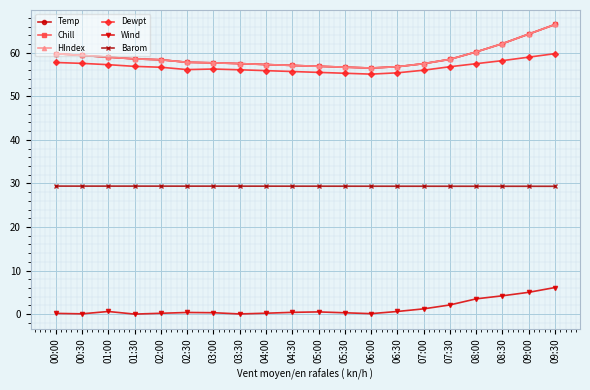

What is the difference between the maximum and second lowest values in the Temp series?

9.8